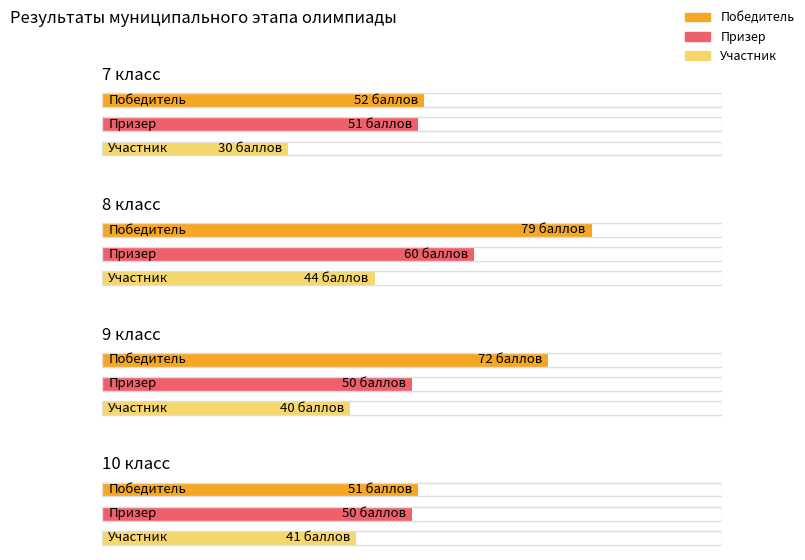

Rank the series by their average value, from lowest to highest.

Участник, Призер, Победитель